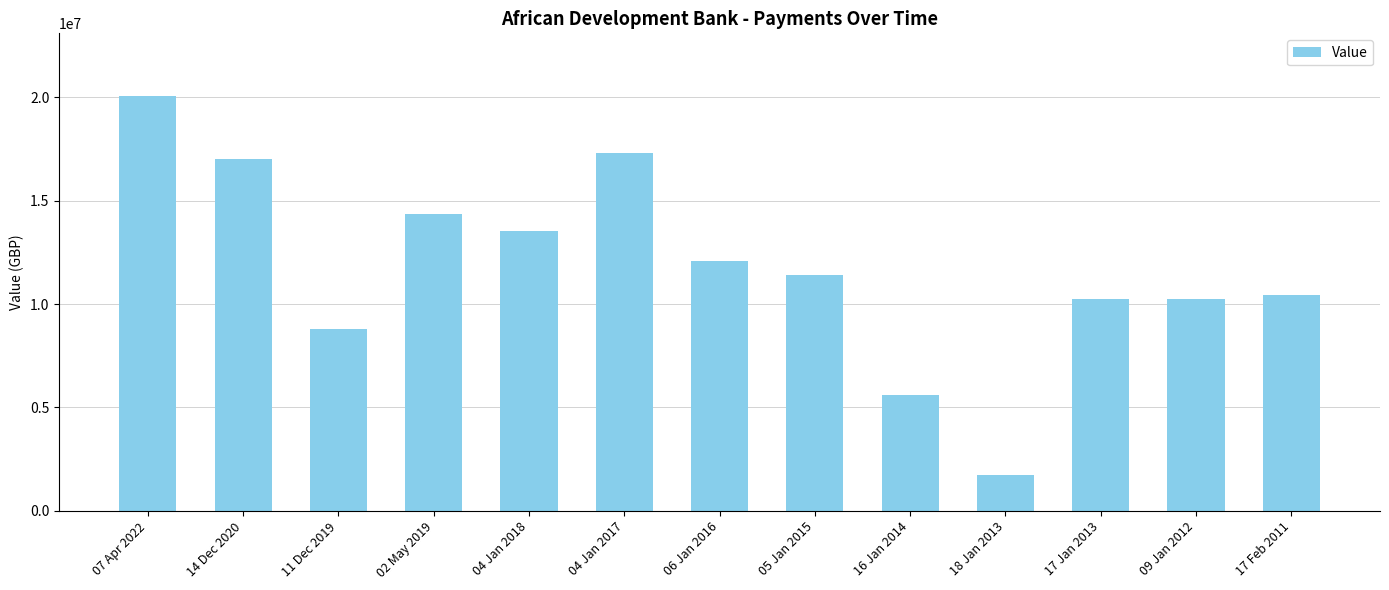

Which label corresponds to the largest value in the chart?

07 Apr 2022